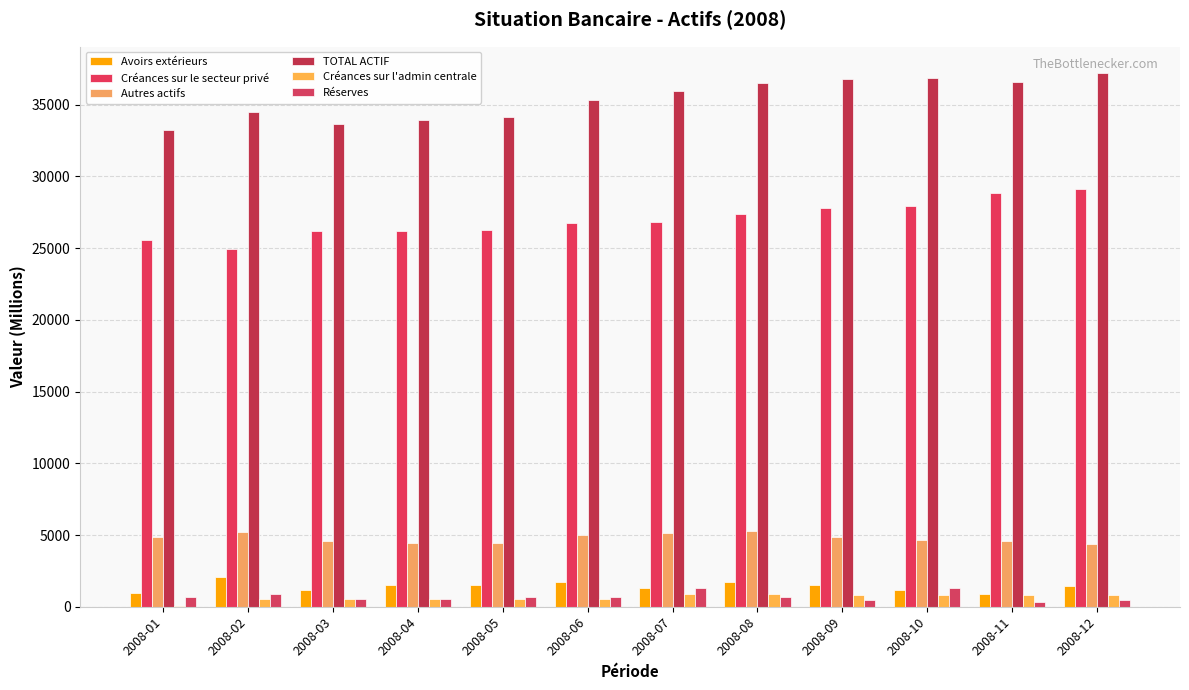

What is the approximate value of Créances sur le secteur privé at 2008-01?

25571.6